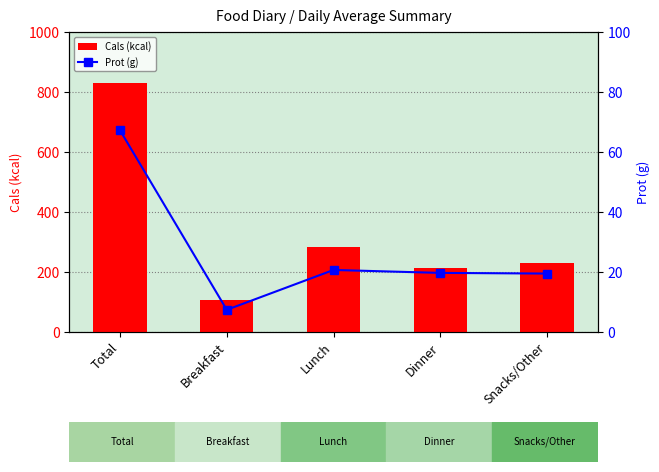

At which label does Prot (g) reach its peak?

Total